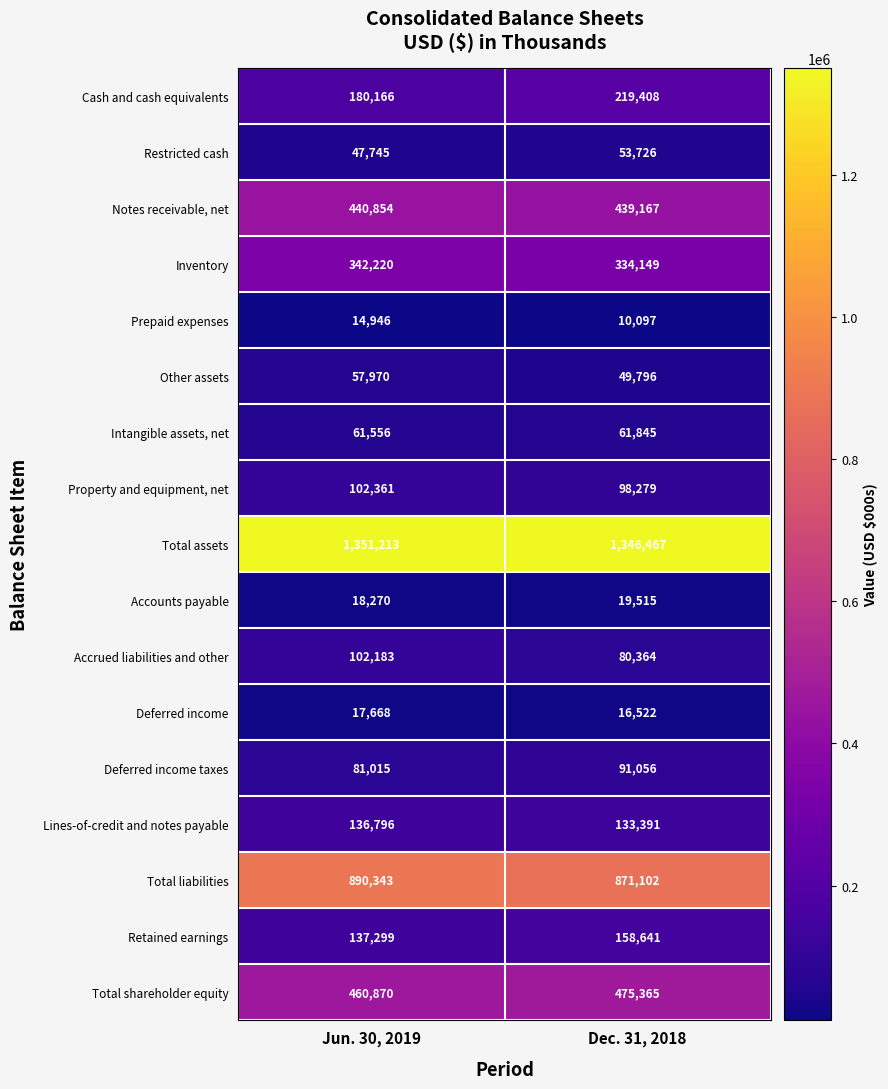

What value does the Total liabilities series have at Dec. 31, 2018, to the nearest 100?

871100